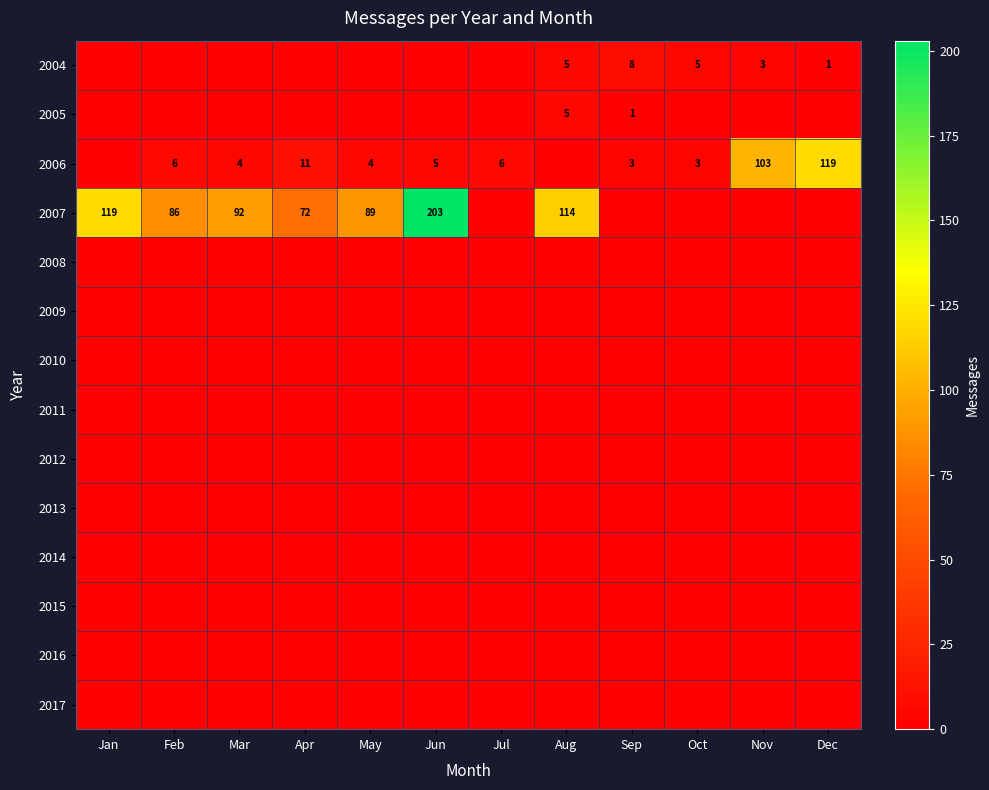

How many data points does each series have?

12